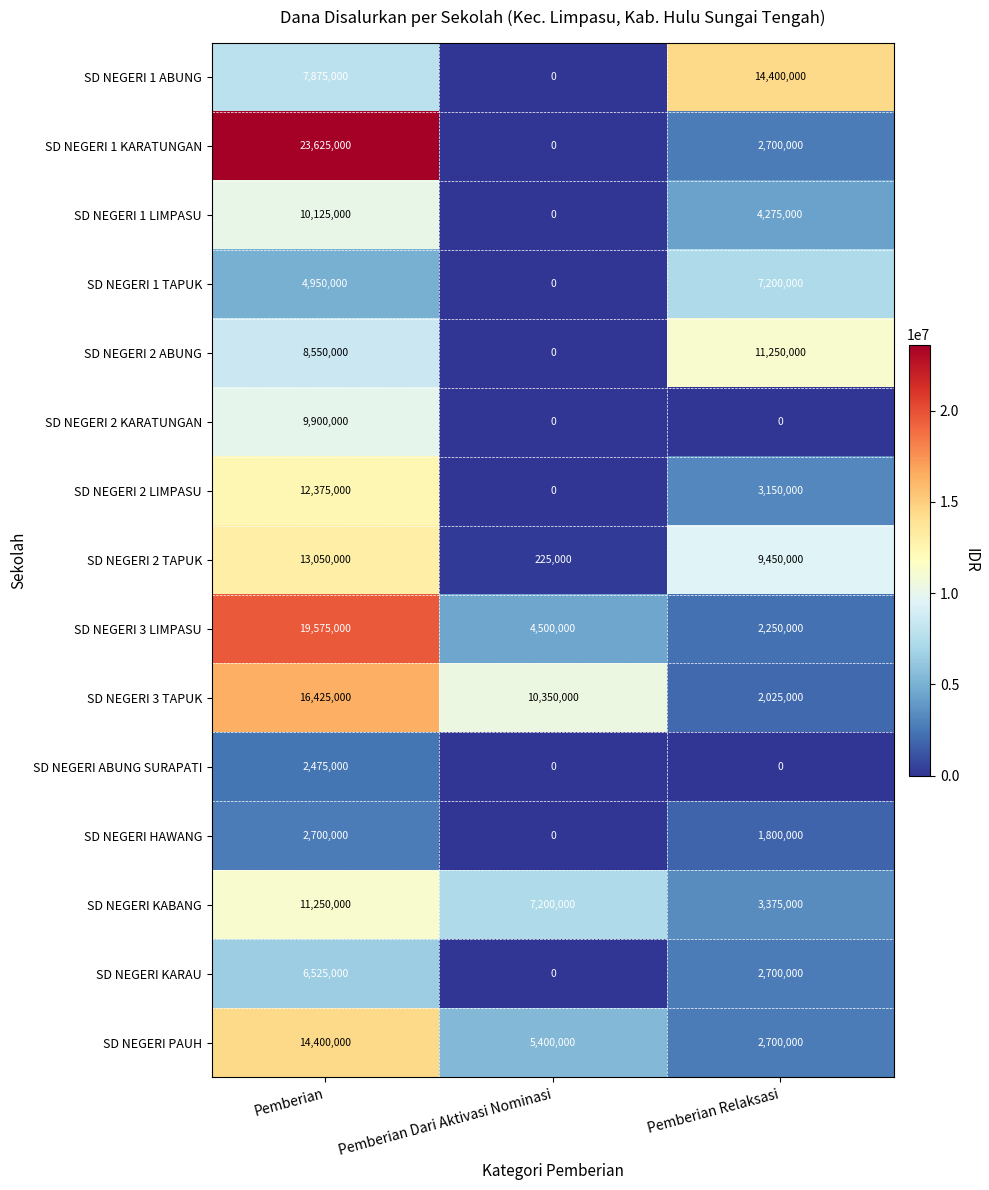

What is the highest value of the SD NEGERI KARAU series?

6525000